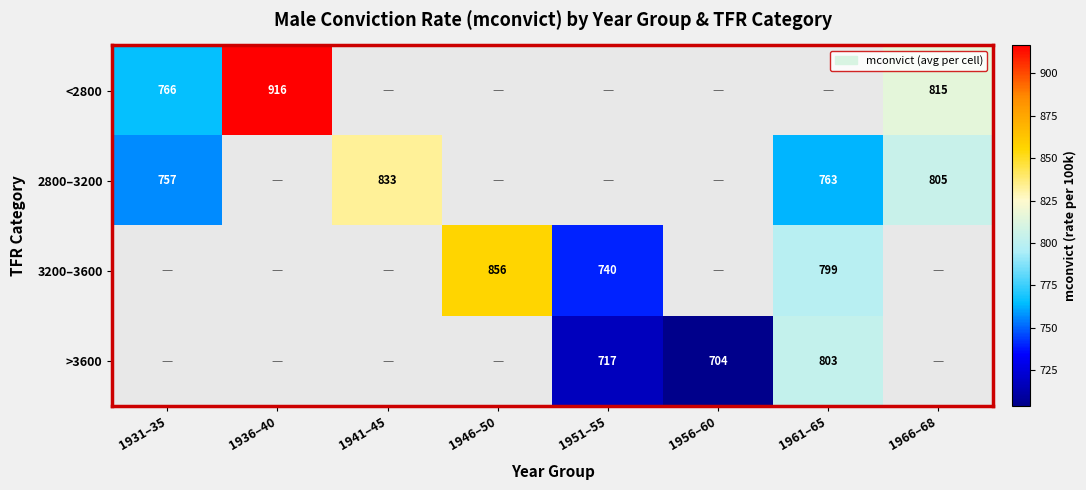

At how many categories does at least one series exceed 720?

7